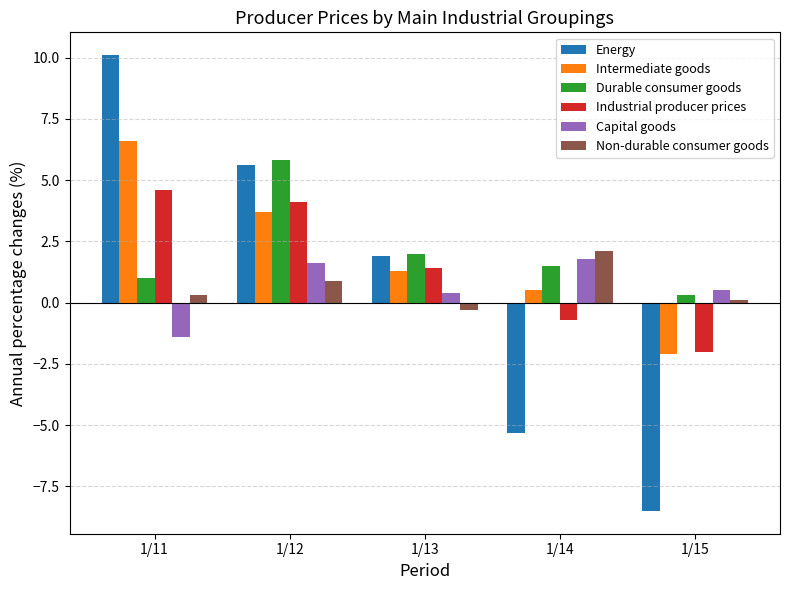

What are all the series names shown in the legend?

Energy, Intermediate goods, Durable consumer goods, Industrial producer prices, Capital goods, Non-durable consumer goods